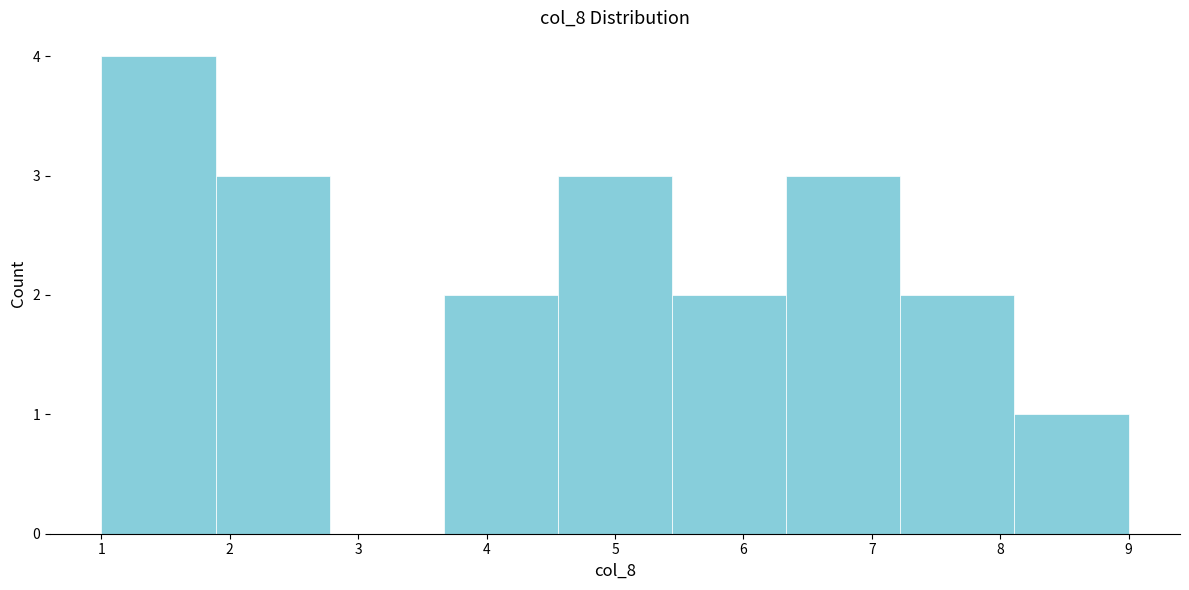

Reading left to right, transcribe this chart: for each bar, give the range it covers on the x-axis and its height. Neither the bar edges nor the heights are printed on the chart, so give them approximately, as read against the axes.

1.0 to 1.9: 4
1.9 to 2.8: 3
2.8 to 3.7: 0
3.7 to 4.6: 2
4.6 to 5.4: 3
5.4 to 6.3: 2
6.3 to 7.2: 3
7.2 to 8.1: 2
8.1 to 9.0: 1